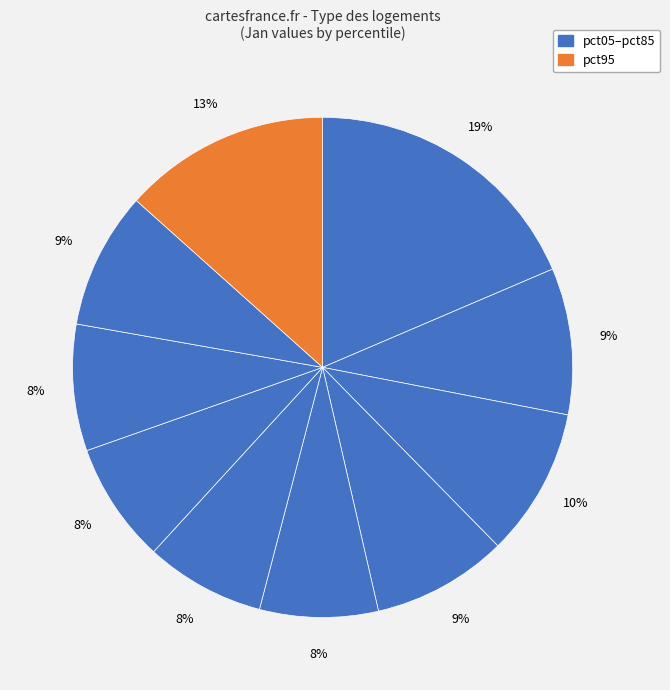

Count the number of slices in the pie.

10